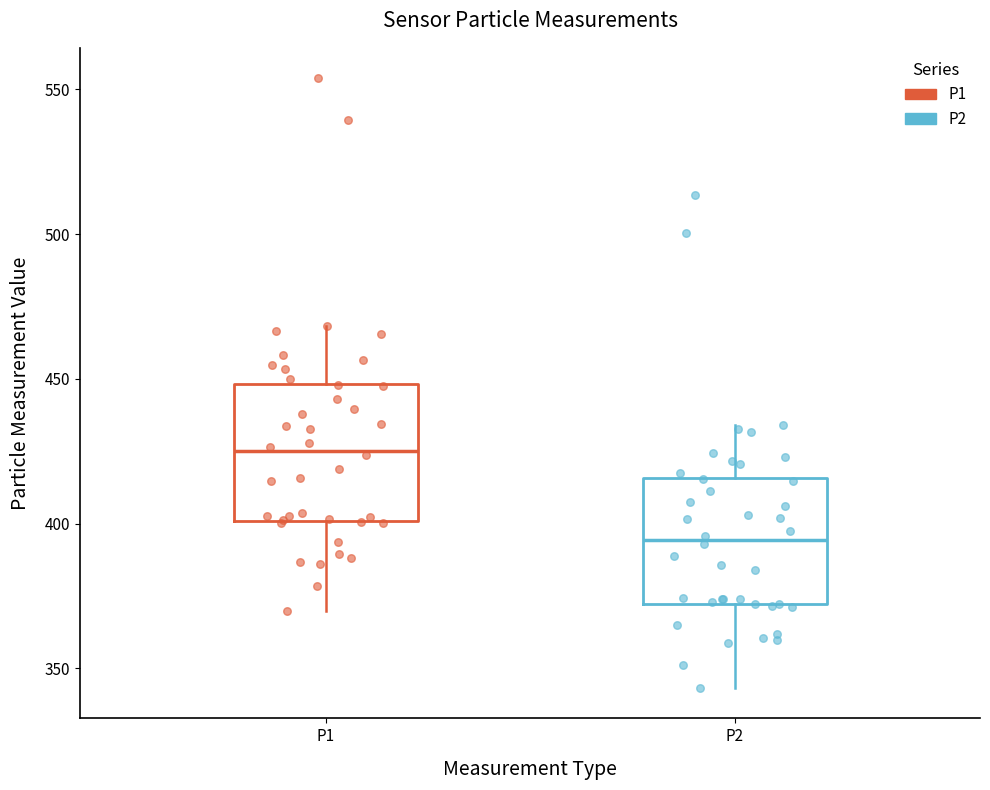

Reading left to right, transcribe this box plot: for each box, give where its median line is, the range the box spans, and where its two whiskers end, as read against the y-axis. The values are not printed on the chart, so give them approximately, as read against the axis.

P1: median 425, box 400 to 450, whiskers 370 to 470
P2: median 395, box 370 to 415, whiskers 345 to 435